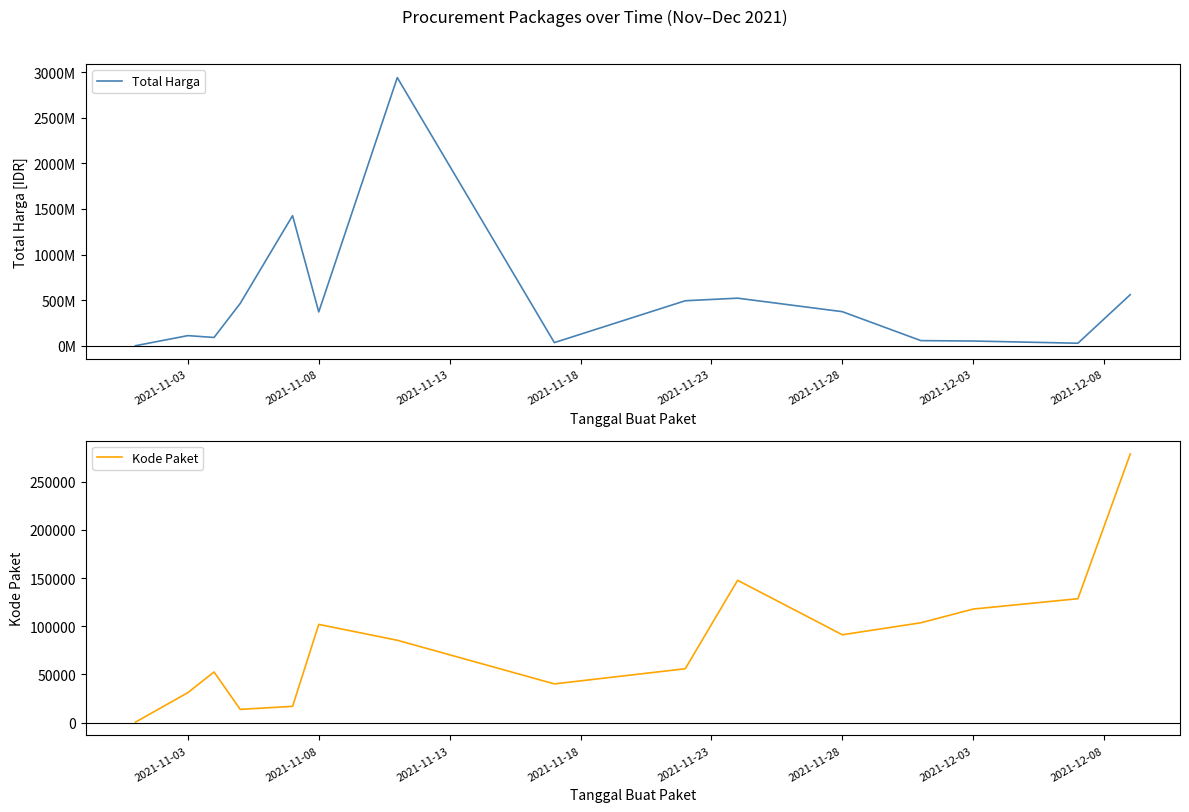

How many lines are shown in the chart?

2